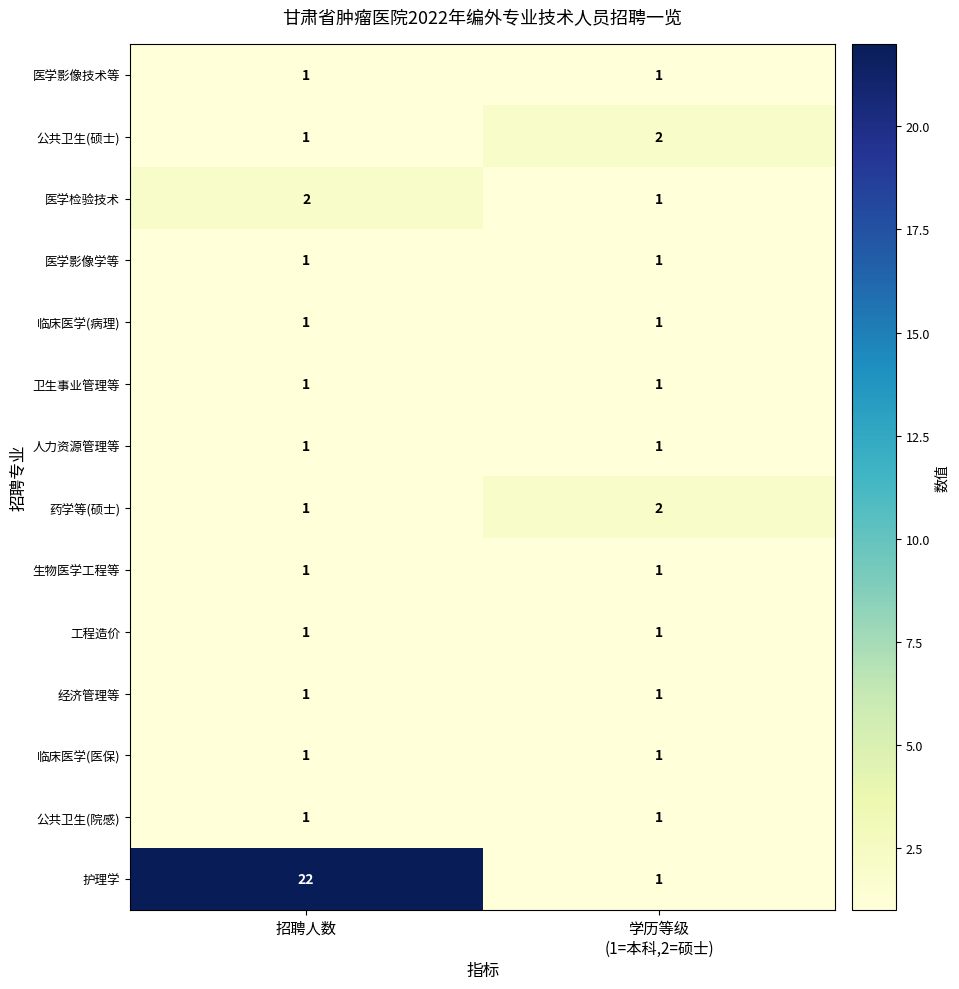

How many series are shown in this chart?

14